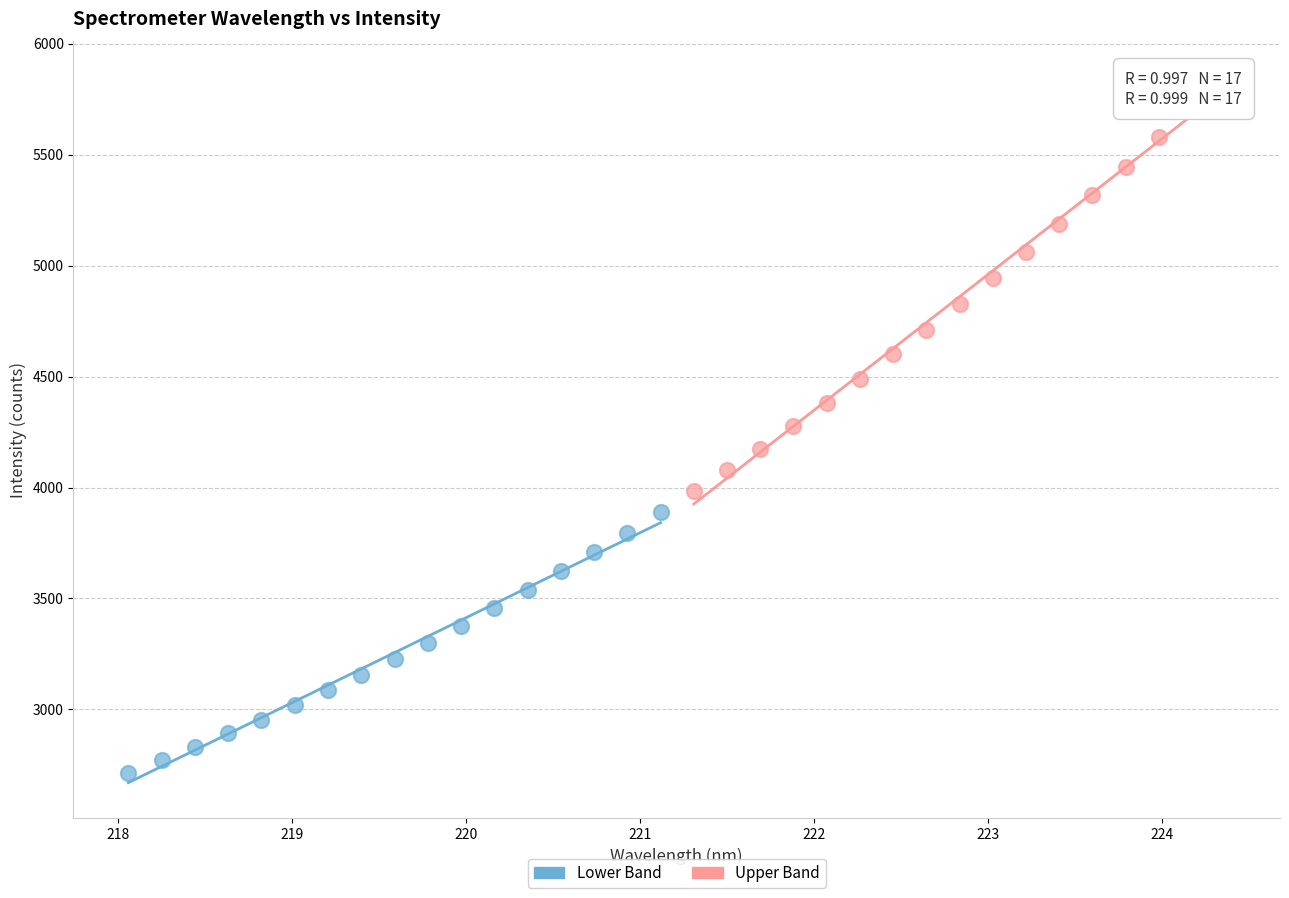

Which series contains the lowest Y value?

Lower Band